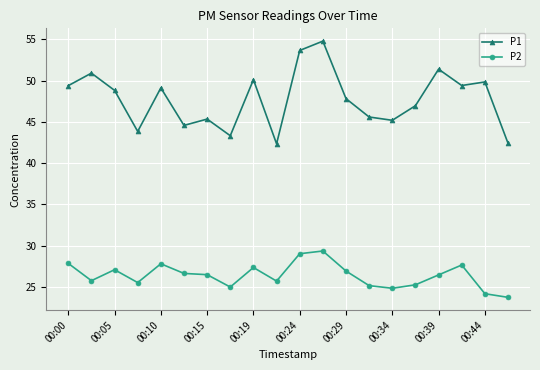

At how many categories does at least one series exceed 36?

20